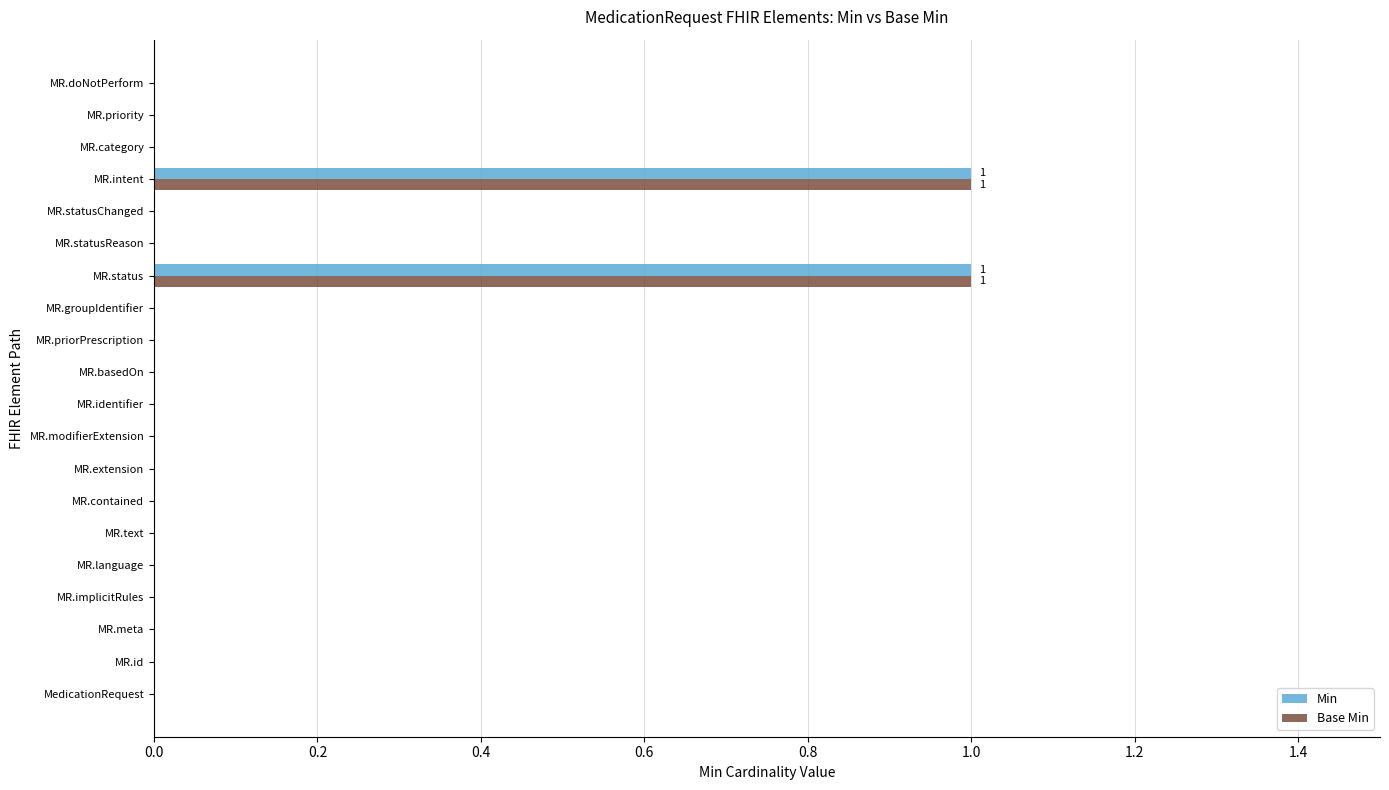

True or false: Base Min has a value of 1 at MR.contained.

False